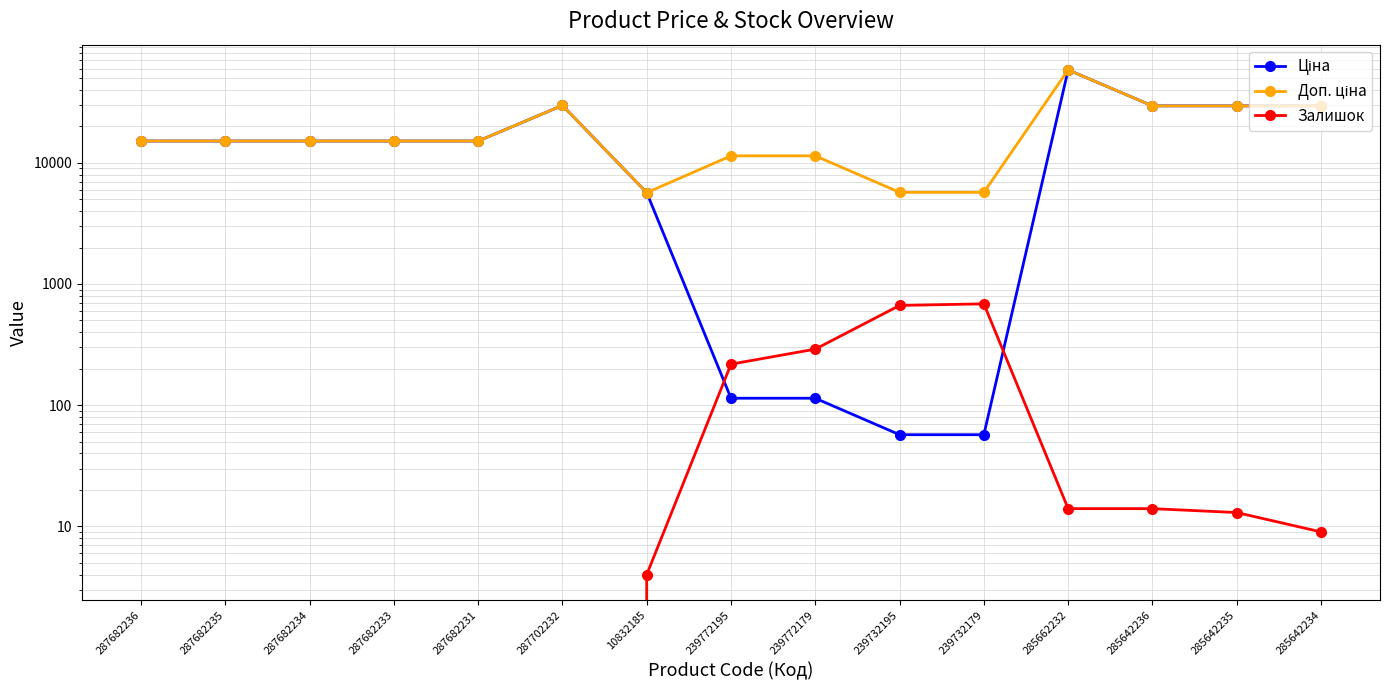

What is the difference between the highest and lowest values at 285642234?

29482.5